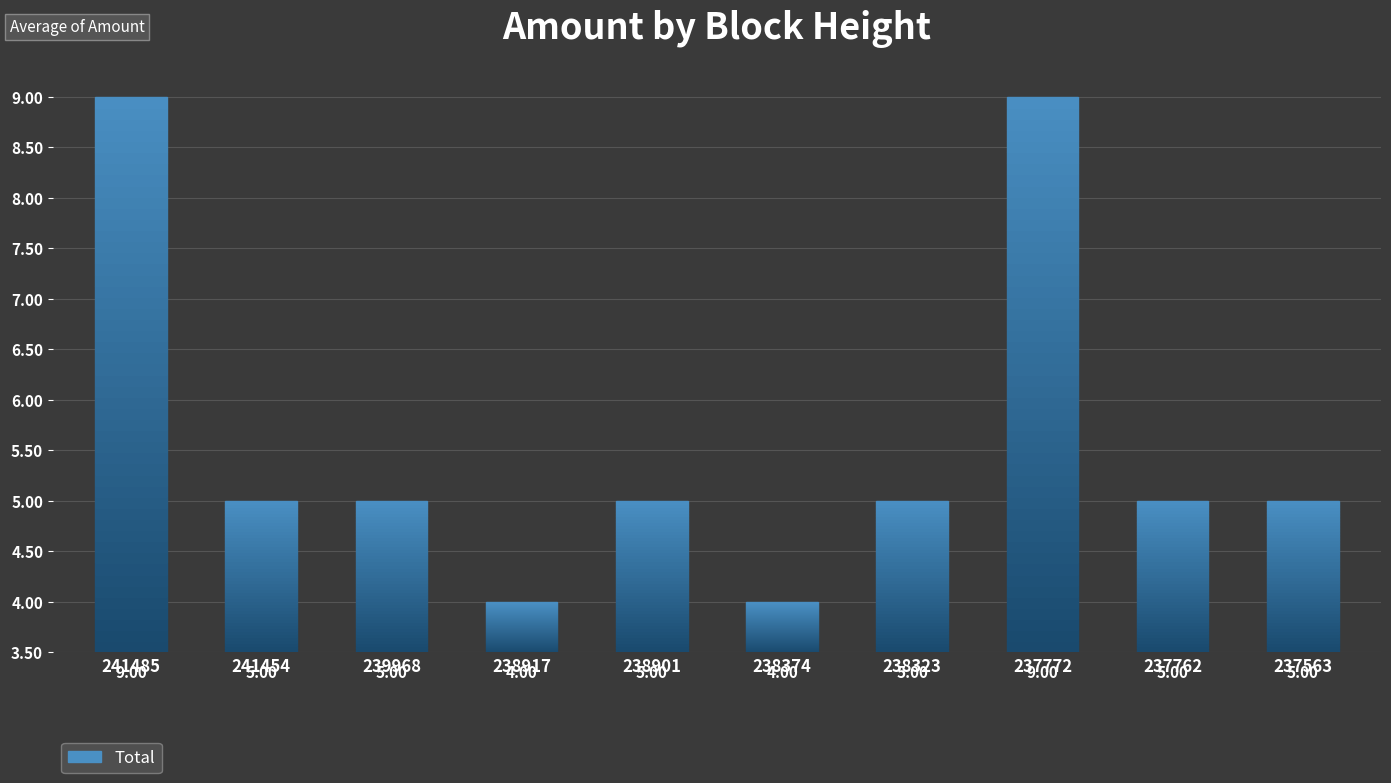

What is the change in value from 241485 to 239968?

-4